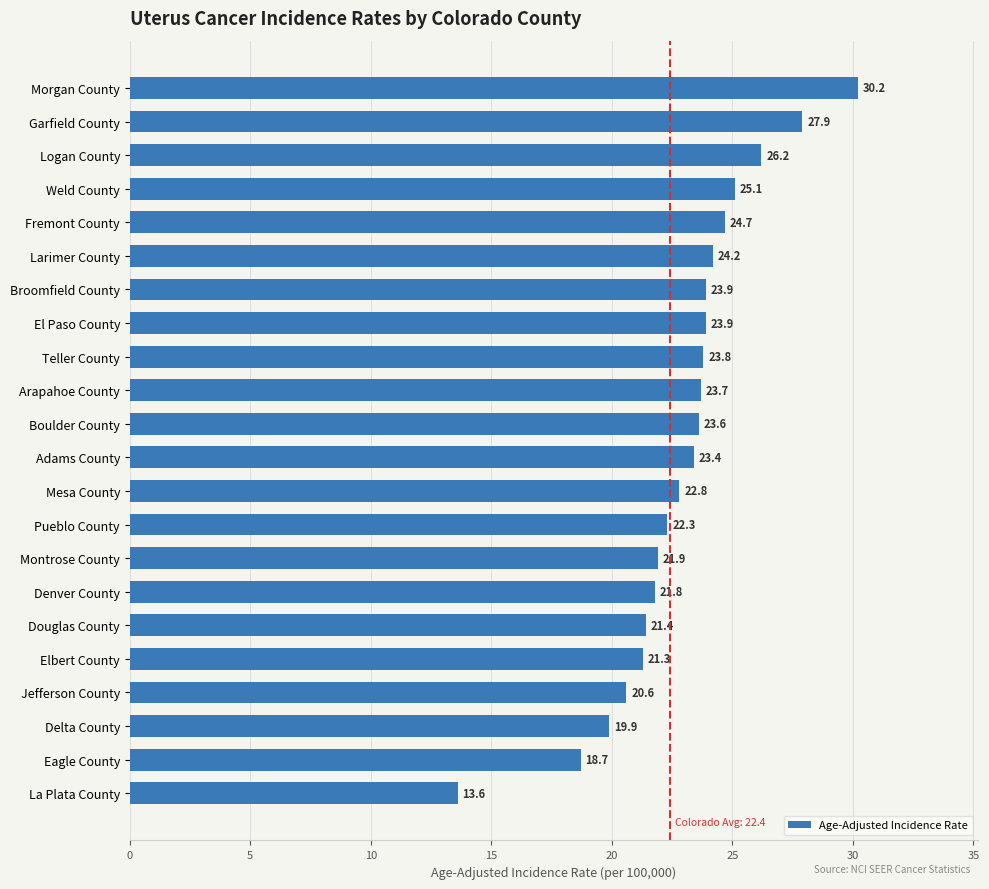

What is the maximum value shown in the chart?

30.2